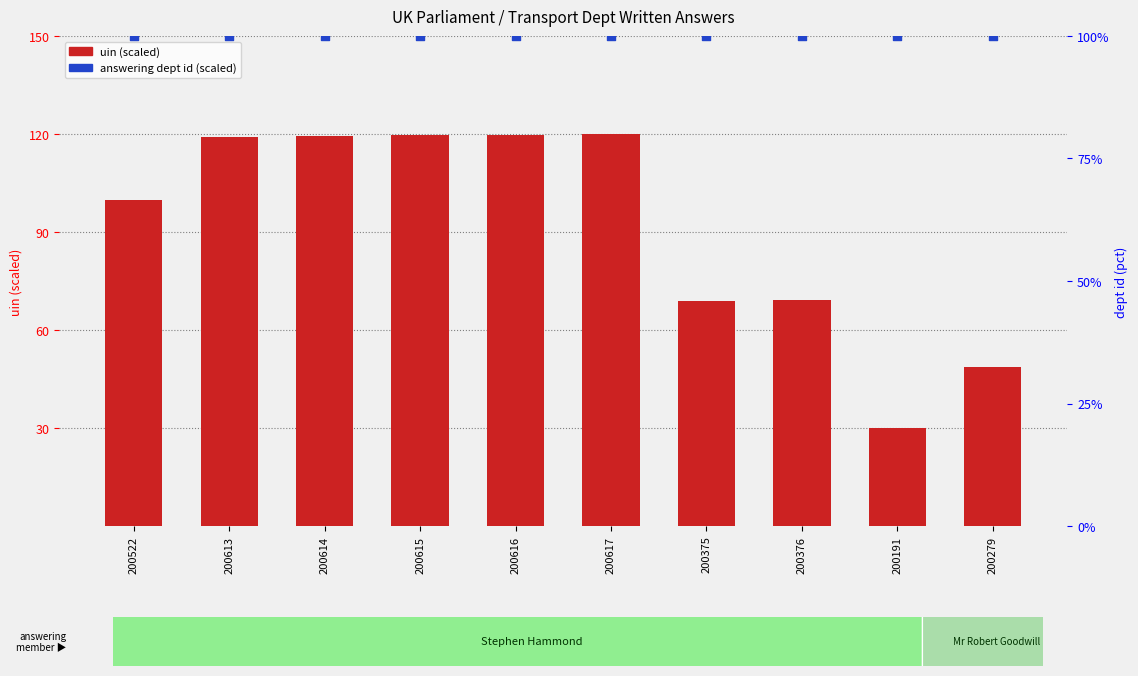

Which series has the largest total across all categories?

answering dept id (scaled)